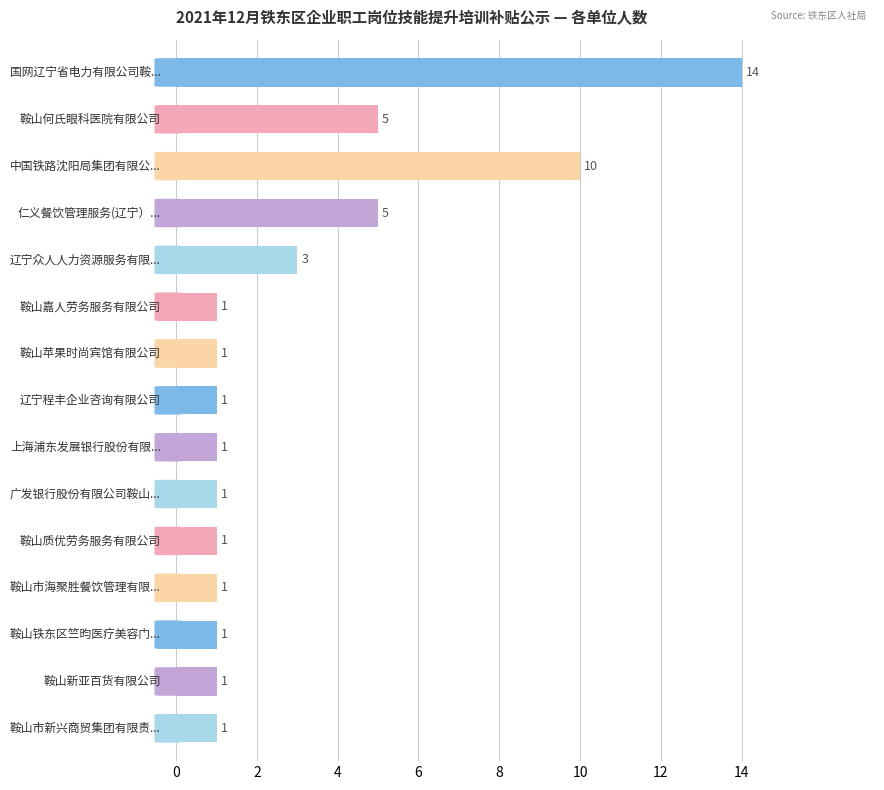

How many values are between 1 and 5?

13